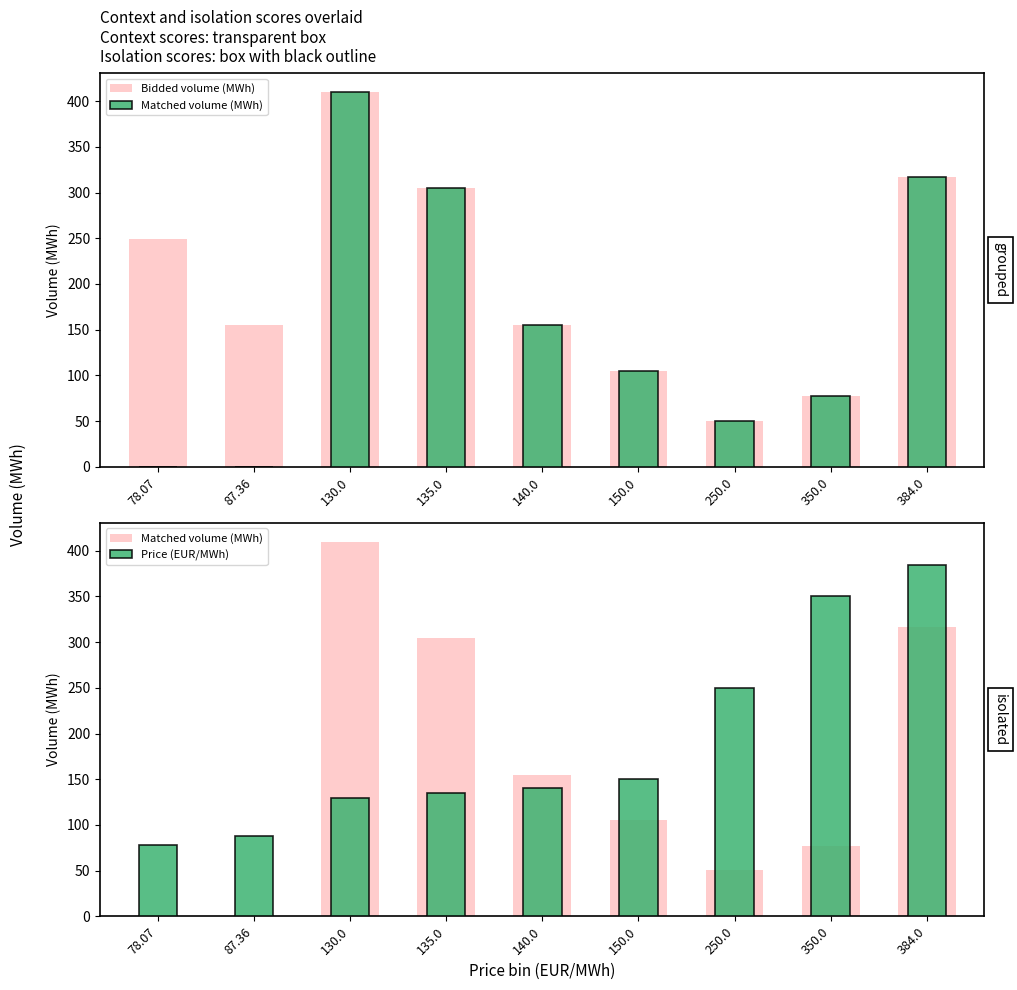

Which series has the largest range (max minus min)?

Matched volume (MWh)